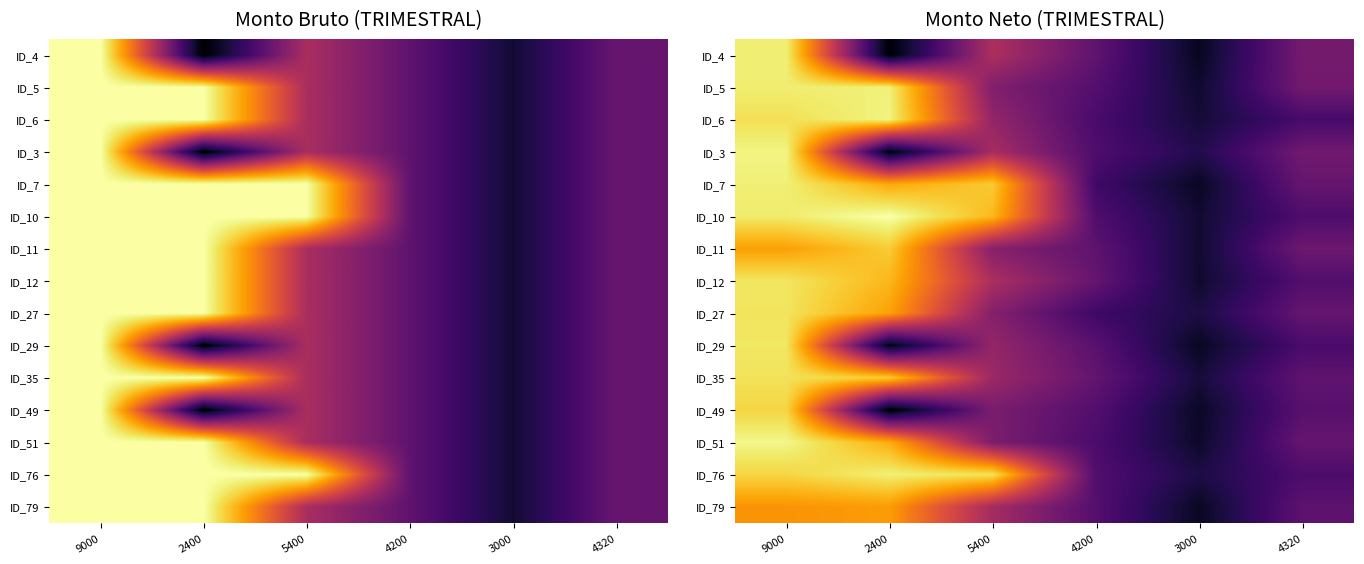

True or false: ID_27 has a value of 1079.1 at 4200.

False